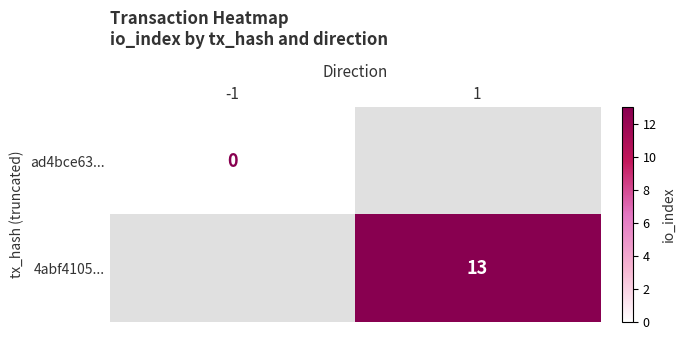

Which series has the widest spread of values?

ad4bce63...